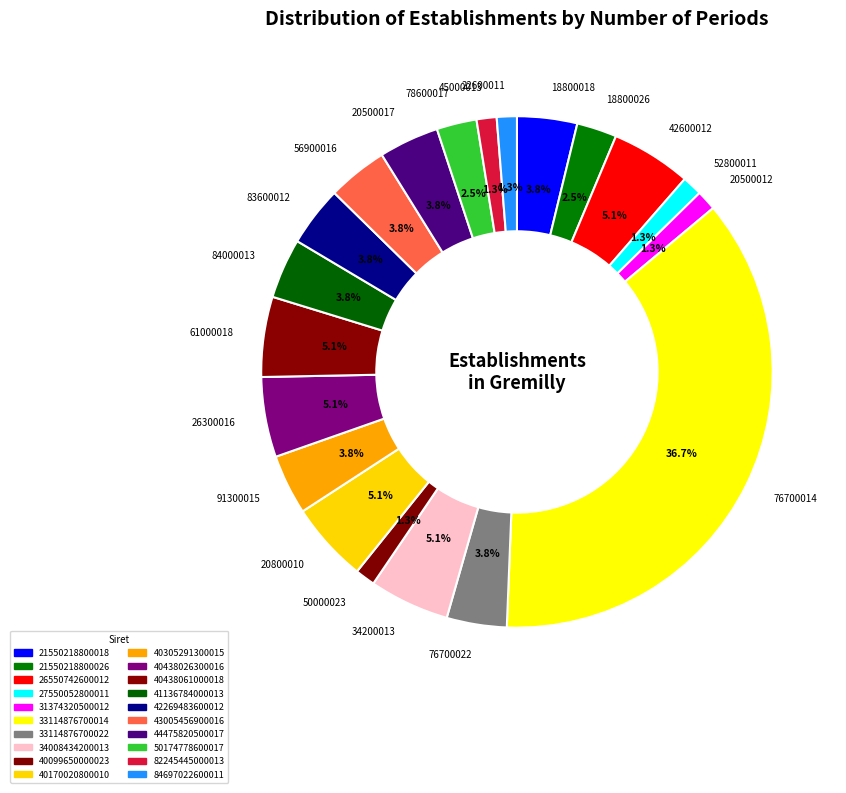

Which slice is the smallest?

27550052800011